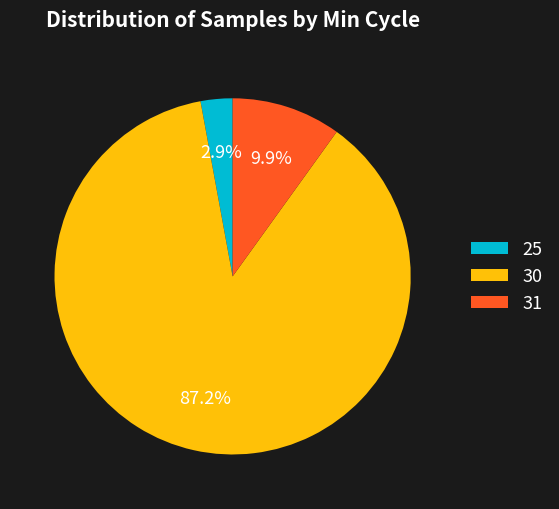

How many slices are in this pie chart?

3